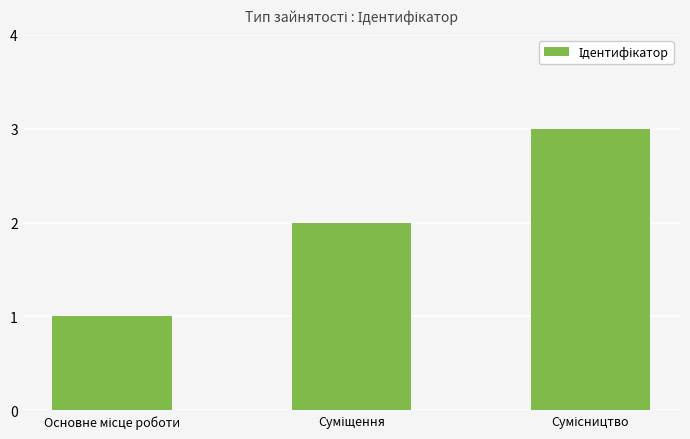

What is the sum of all values?

6